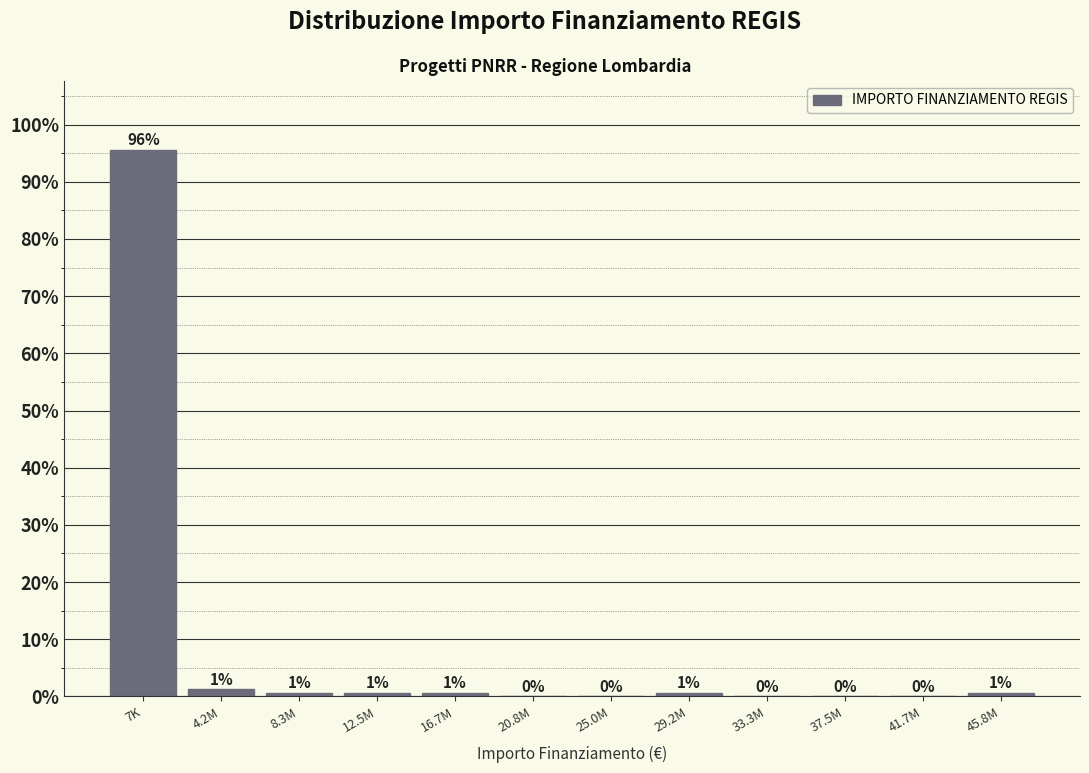

Where is the data nearest to the value 47?

4.2M